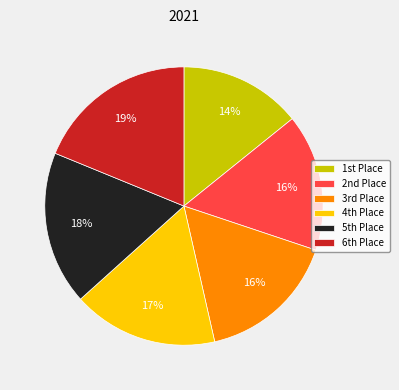

Is there any slice that represents more than half of the pie?

No